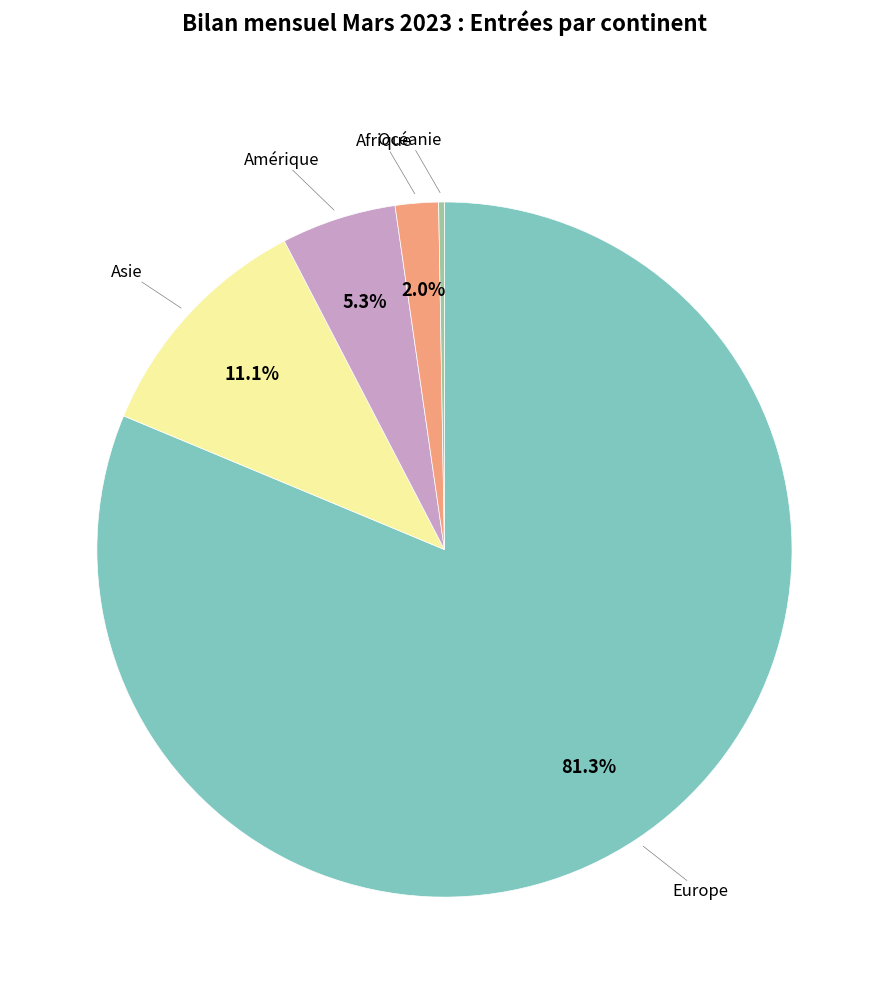

Is there any slice that represents more than half of the pie?

Yes